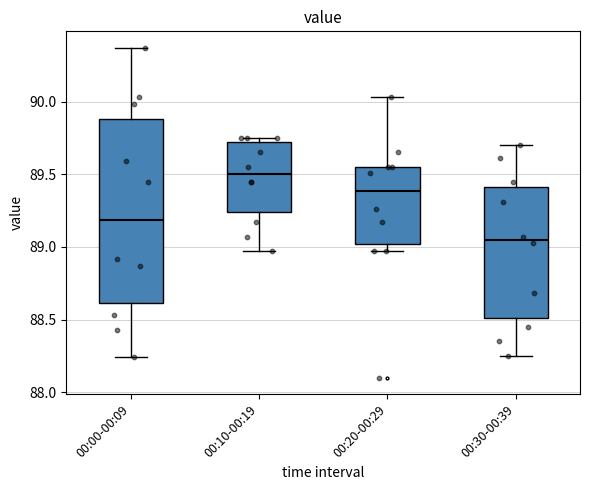

Reading left to right, transcribe this box plot: for each box, give where its median line is, the range the box spans, and where its two whiskers end, as read against the y-axis. The values are not printed on the chart, so give them approximately, as read against the axis.

00:00-00:09: median 89.20, box 88.60 to 89.90, whiskers 88.25 to 90.35
00:10-00:19: median 89.50, box 89.25 to 89.75, whiskers 88.95 to 89.75 (just above the box's upper edge)
00:20-00:29: median 89.40, box 89.00 to 89.55, whiskers 88.95 to 90.05
00:30-00:39: median 89.05, box 88.50 to 89.40, whiskers 88.25 to 89.70